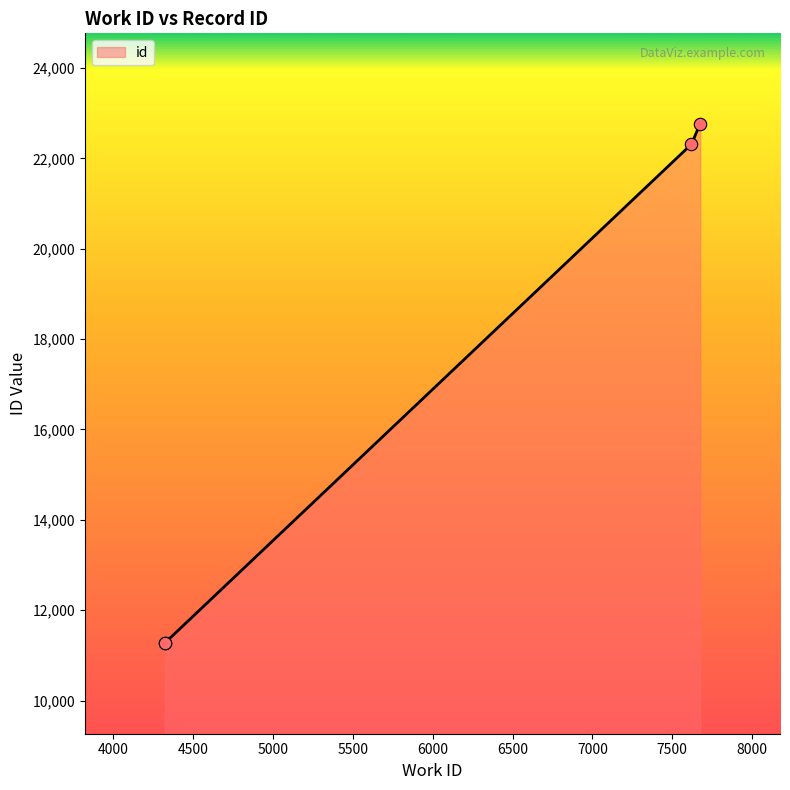

What is the change in value from 4321 to 7675?

+11500